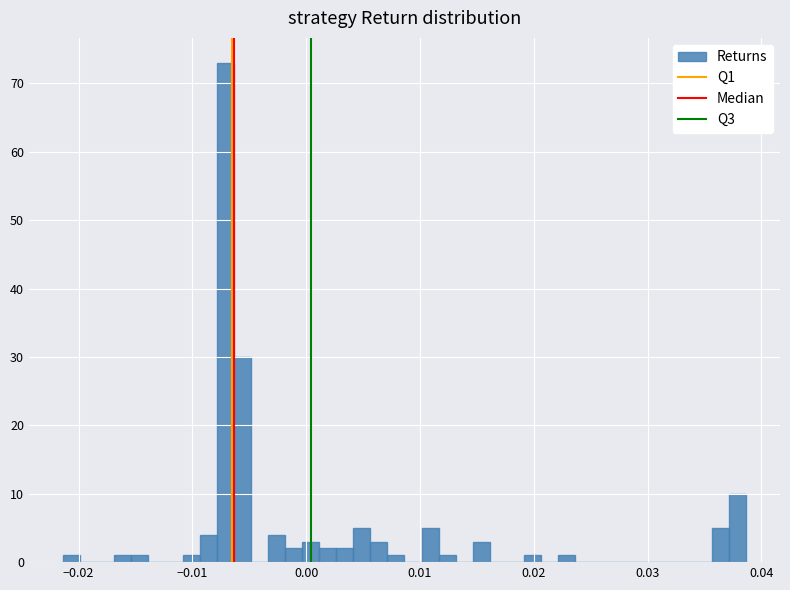

Read against the x-axis, roughly where is the centre of the tallest bar?

-0.007